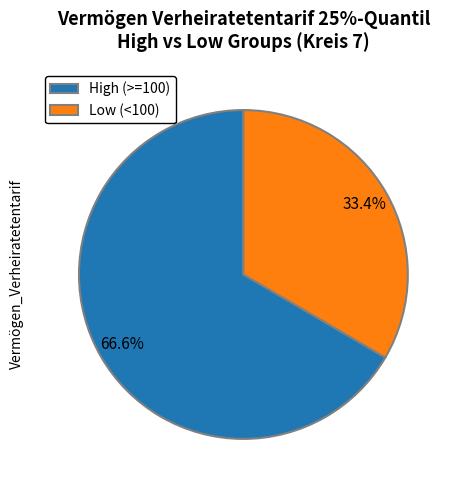

Is there a majority slice in this chart?

Yes